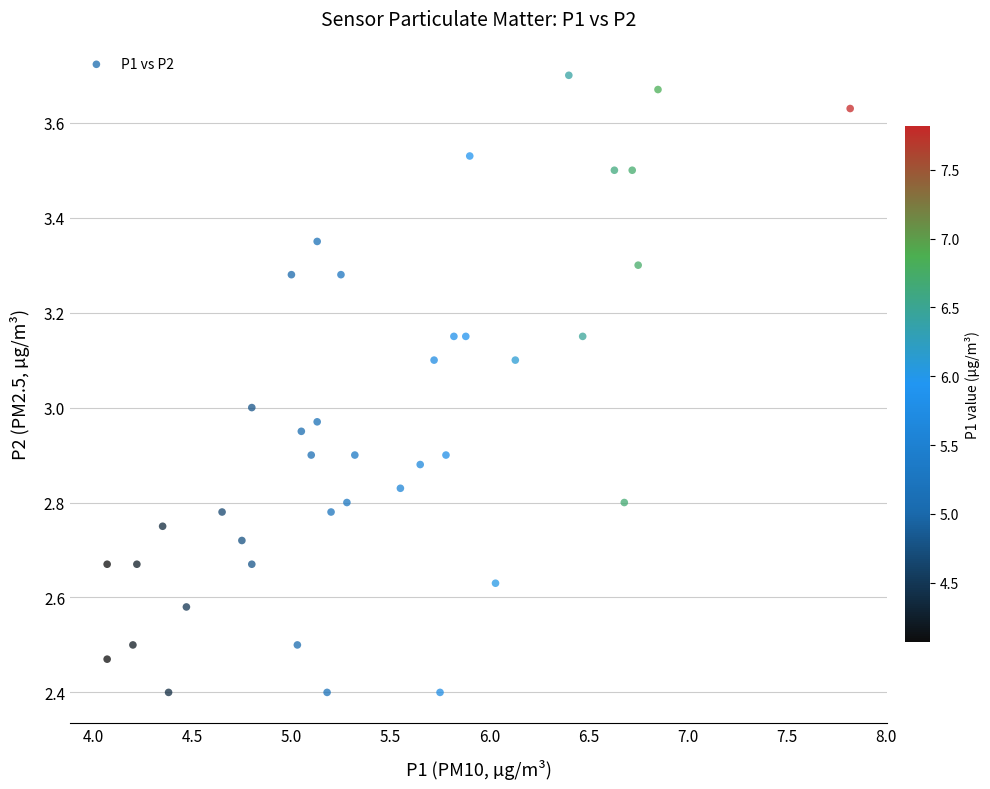

What is the range of Y values (max minus min)?

1.3